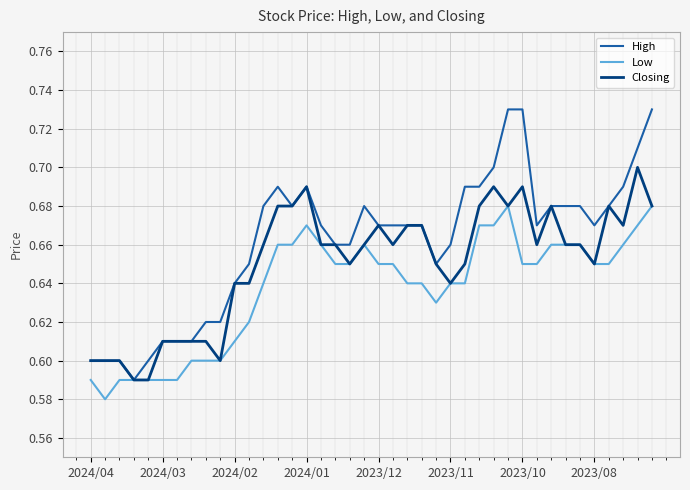

Rank the series by their average value, from highest to lowest.

High, Closing, Low